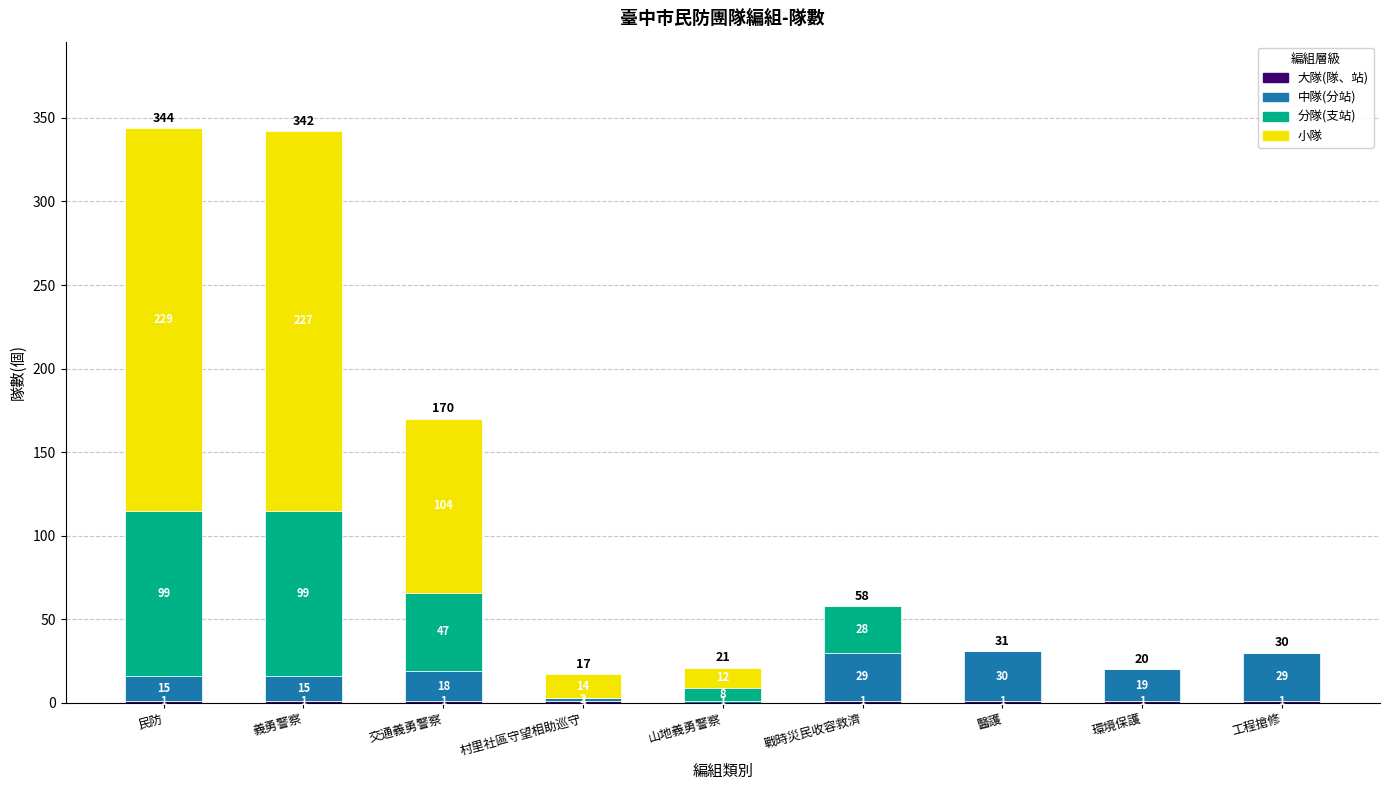

How many series are shown in this chart?

4